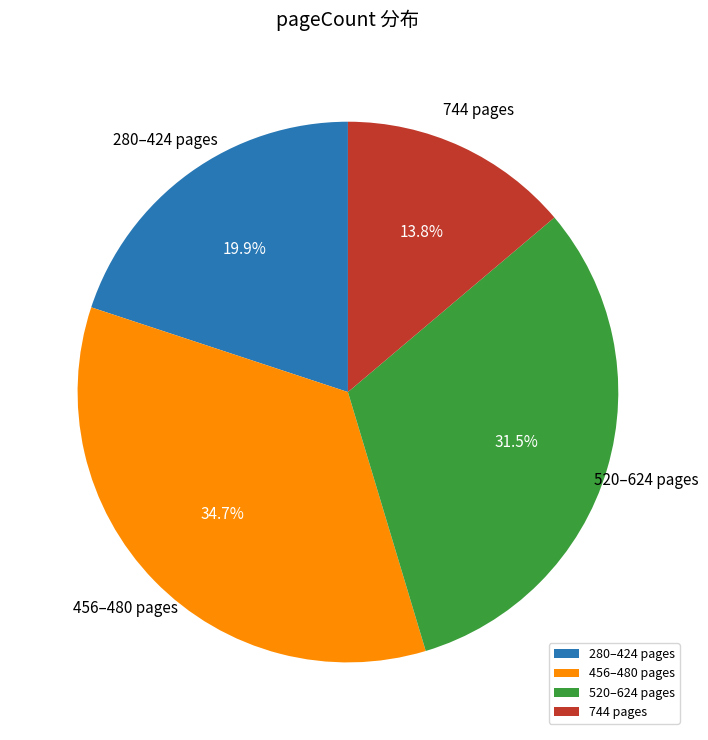

Rank the categories by value from lowest to highest.

744 pages, 280–424 pages, 520–624 pages, 456–480 pages